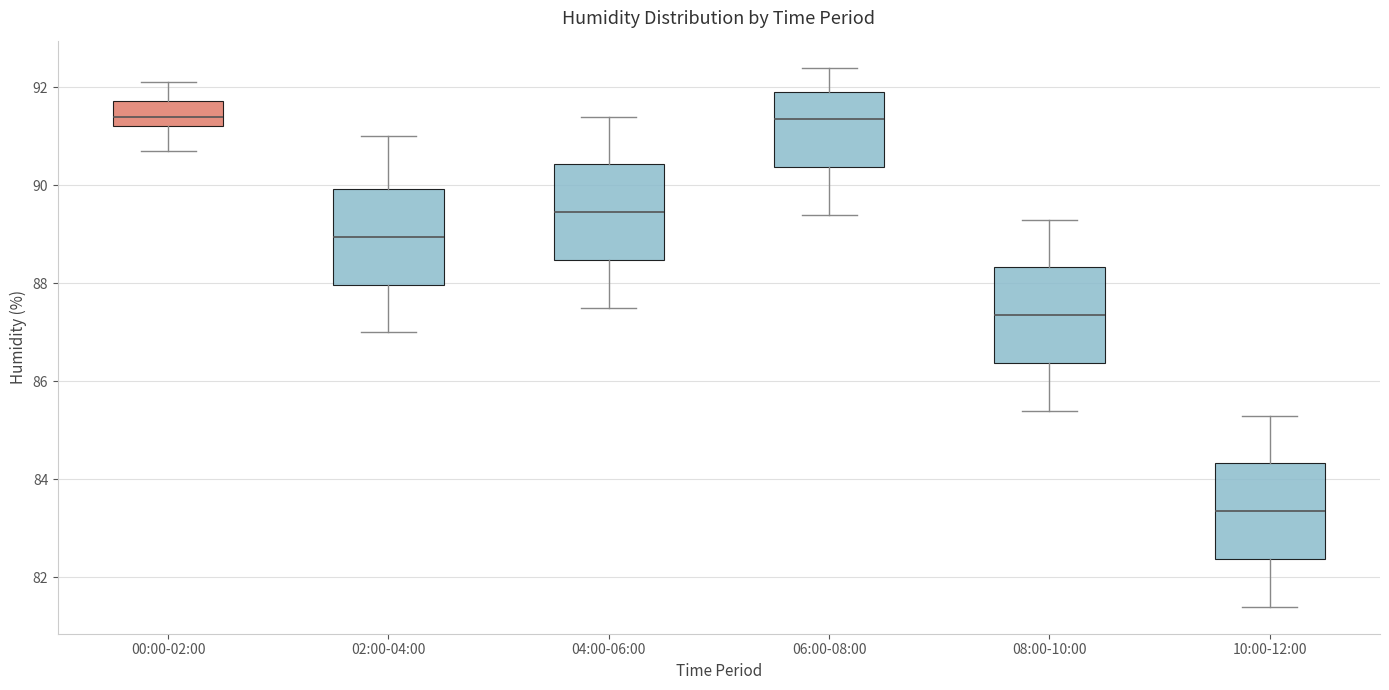

Reading left to right, transcribe this box plot: for each box, give where its median line is, the range the box spans, and where its two whiskers end, as read against the y-axis. The values are not printed on the chart, so give them approximately, as read against the axis.

00:00-02:00: median 91.4, box 91.2 to 91.8, whiskers 90.8 to 92.2
02:00-04:00: median 89.0, box 88.0 to 90.0, whiskers 87.0 to 91.0
04:00-06:00: median 89.4, box 88.4 to 90.4, whiskers 87.6 to 91.4
06:00-08:00: median 91.4, box 90.4 to 92.0, whiskers 89.4 to 92.4
08:00-10:00: median 87.4, box 86.4 to 88.4, whiskers 85.4 to 89.4
10:00-12:00: median 83.4, box 82.4 to 84.4, whiskers 81.4 to 85.4